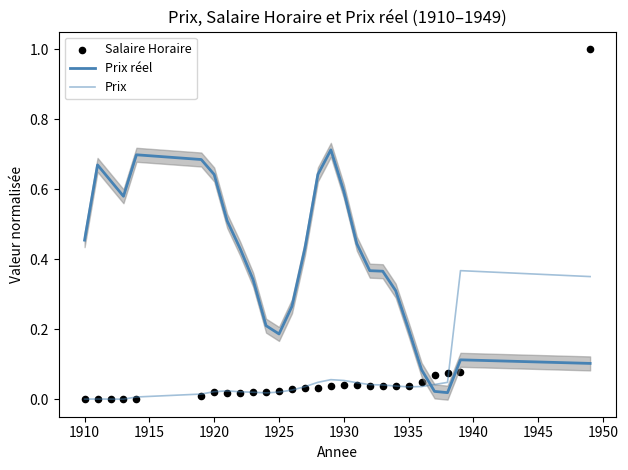

At how many categories does at least one series exceed 0?

27